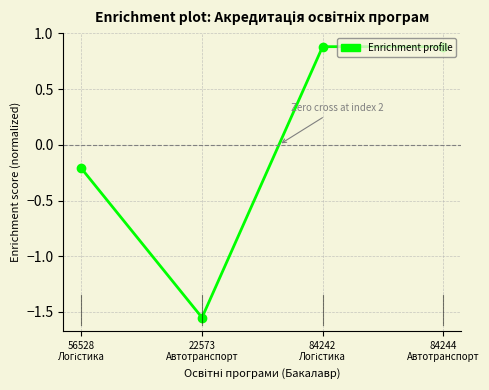

What is the maximum value shown in the chart?

0.9